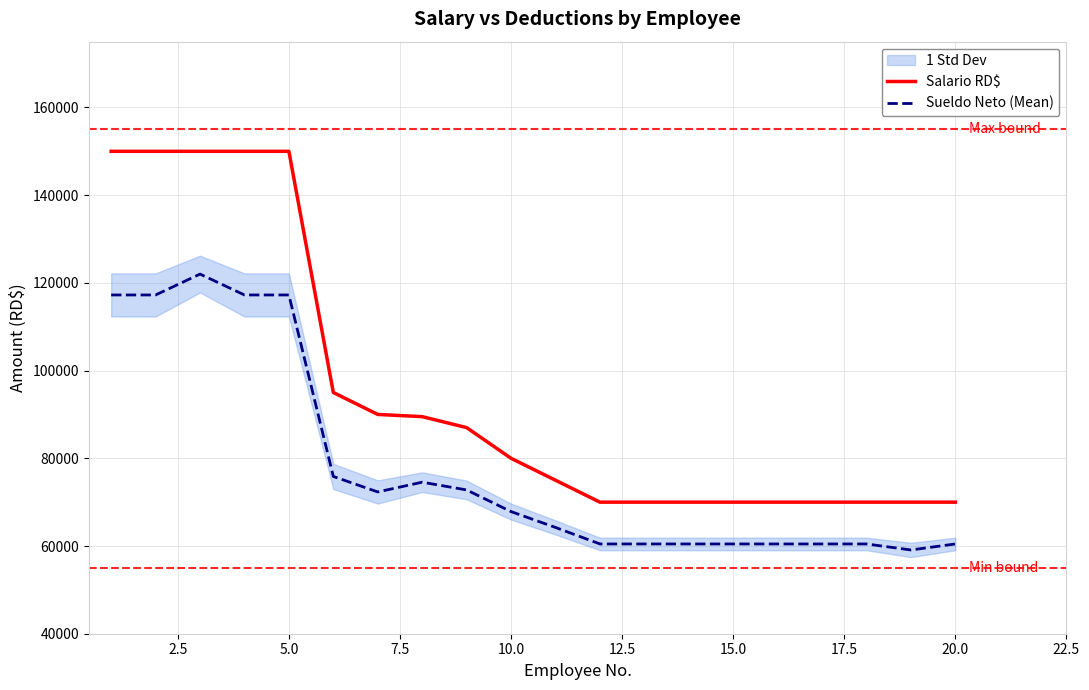

The value of Sueldo Neto (Mean) at 10.0 is 39171.4. True or false?

False